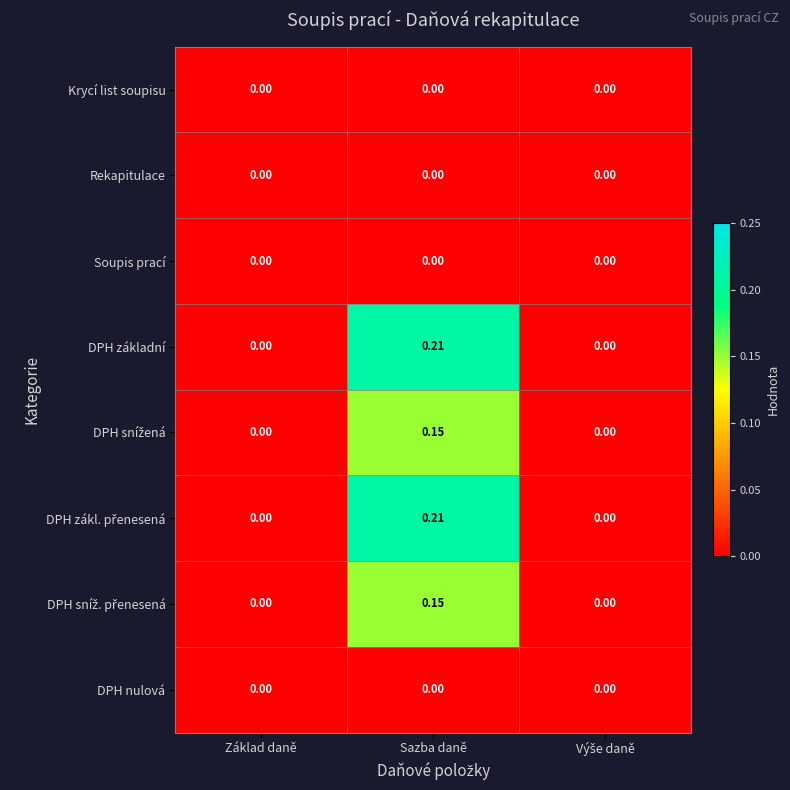

Which label corresponds to the largest value in the chart?

Sazba daně